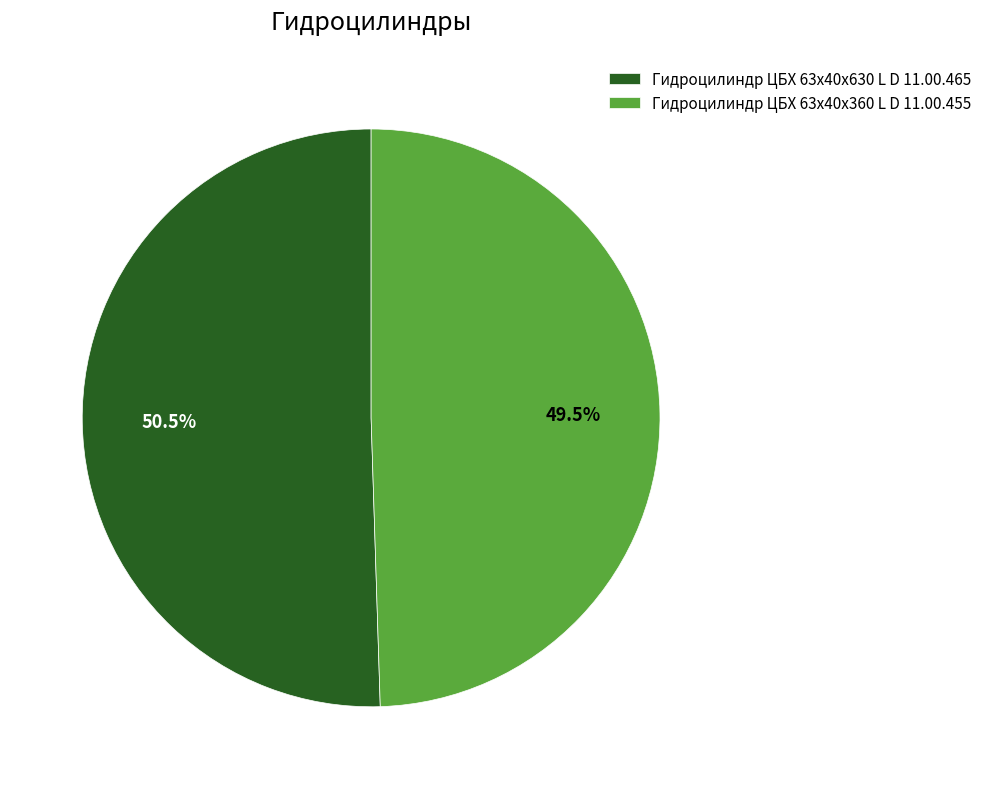

Does any single category account for the majority?

Yes